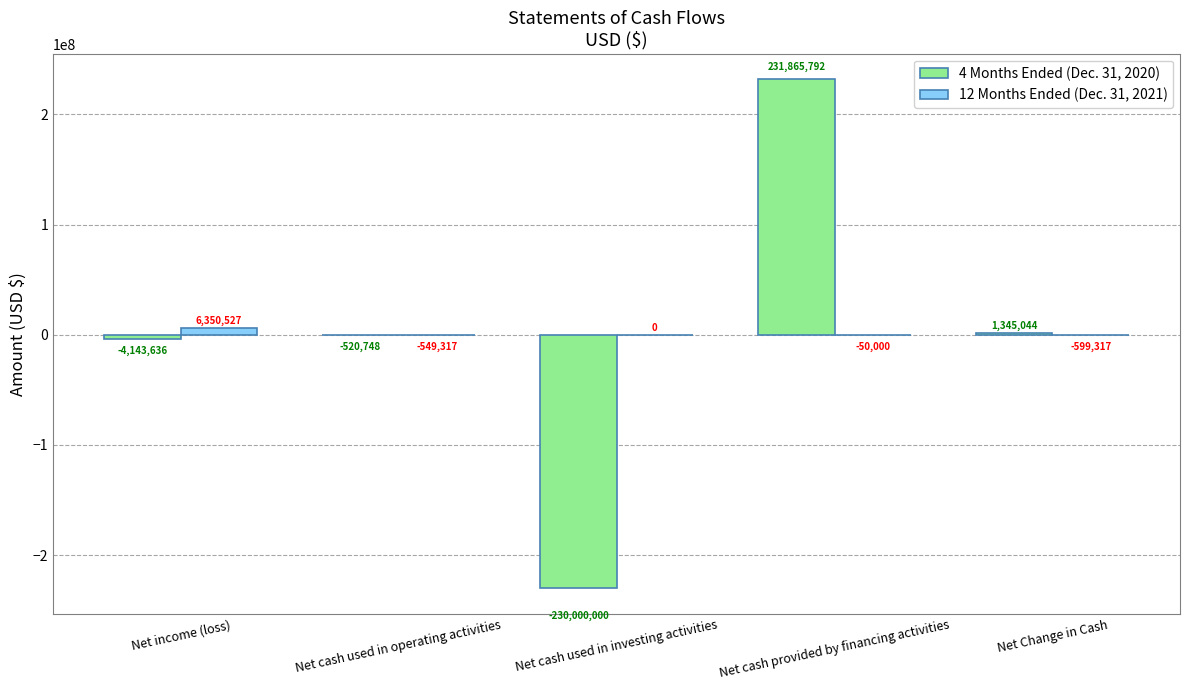

Reading right to left, what are all the values shown in this chart?

4 Months Ended (Dec. 31, 2020): 1345044	231865792	-230000000	-520748	-4143636
12 Months Ended (Dec. 31, 2021): -599317	-50000	0	-549317	6350527